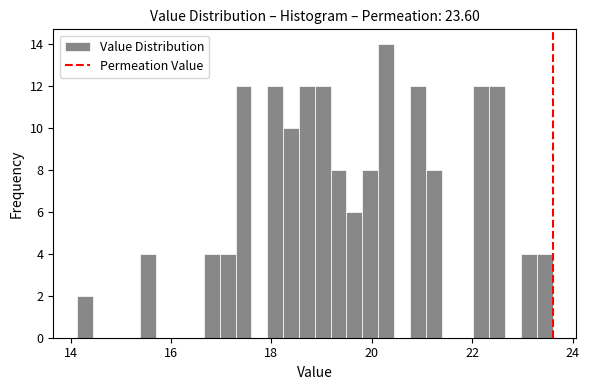

Around what value on the x-axis is the tallest bar? Give the approximate position of its centre, as read against the axis.

20.2